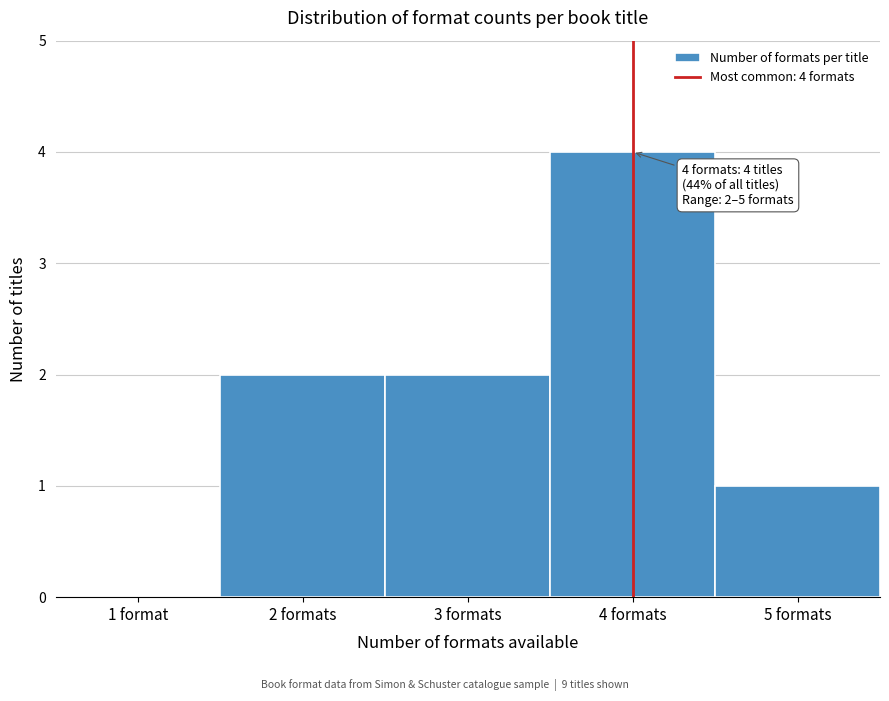

Reading left to right, list all the values displayed in this chart.

1 format=0	2 formats=2	3 formats=2	4 formats=4	5 formats=1